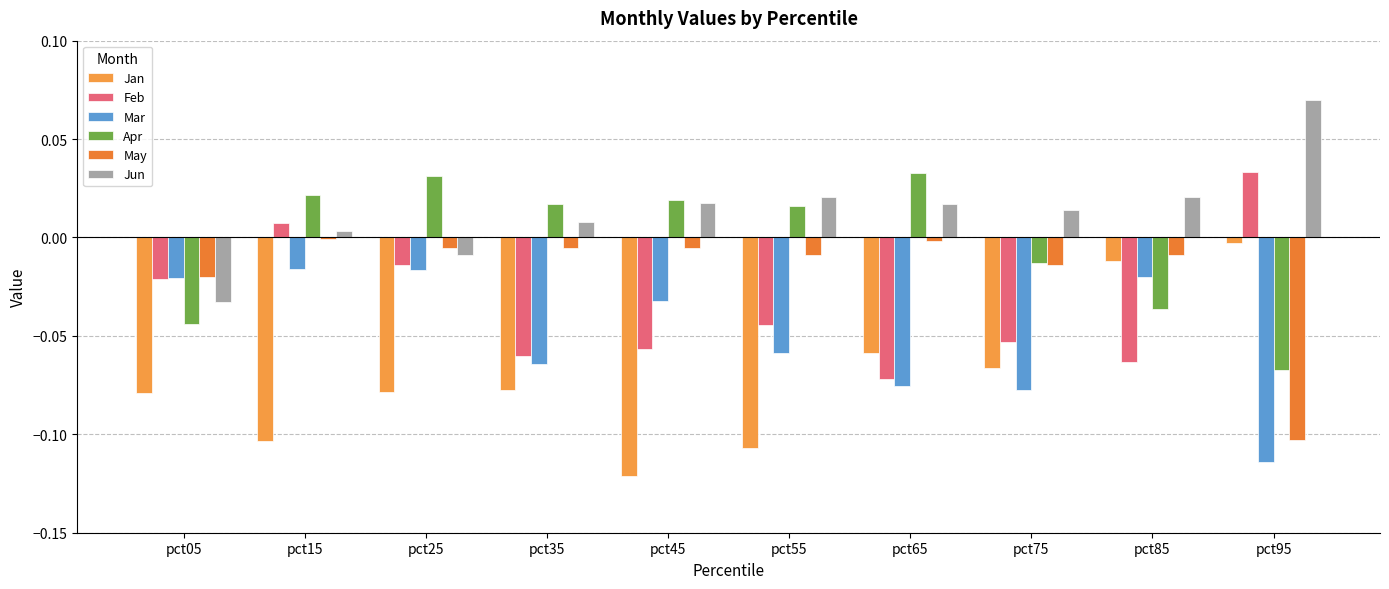

Which label corresponds to the smallest value in the chart?

pct45